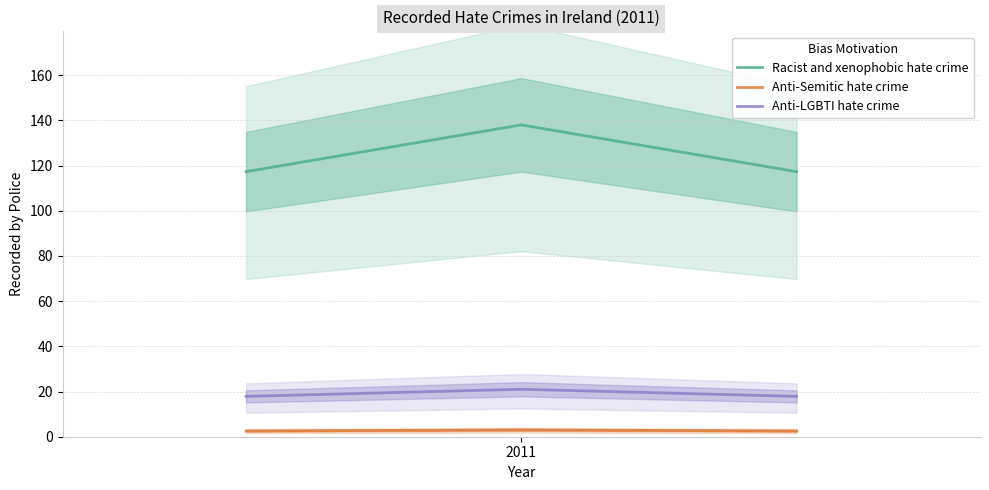

Which category has the lowest value in the Racist and xenophobic hate crime series?

2011